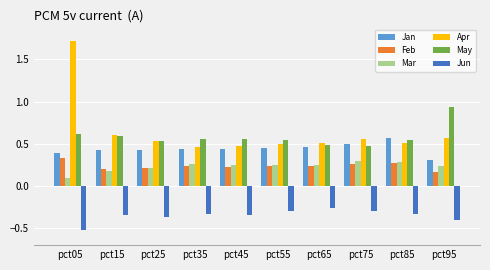

How many data points does each series have?

10